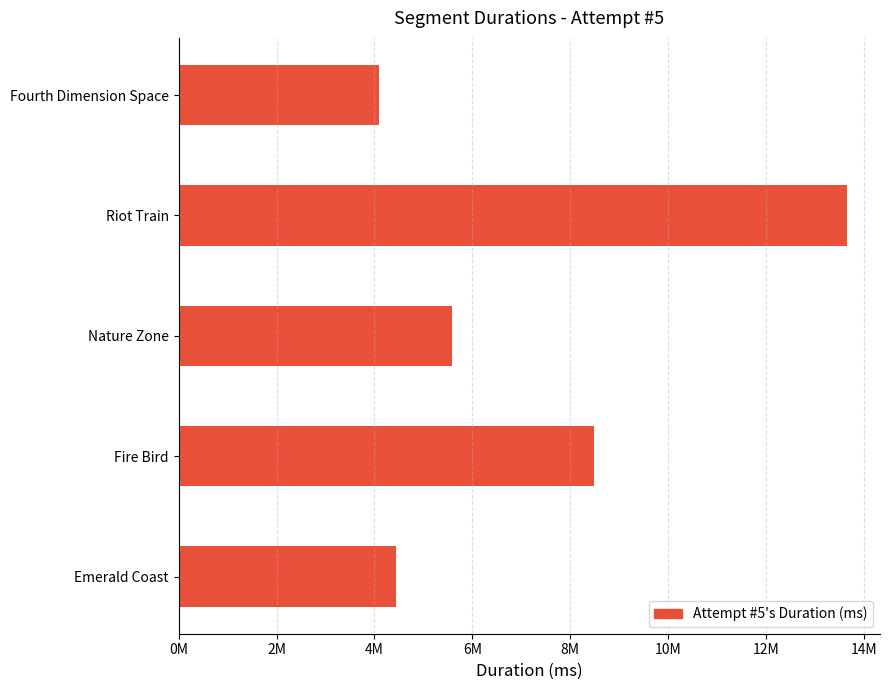

Does the chart contain any negative values?

No